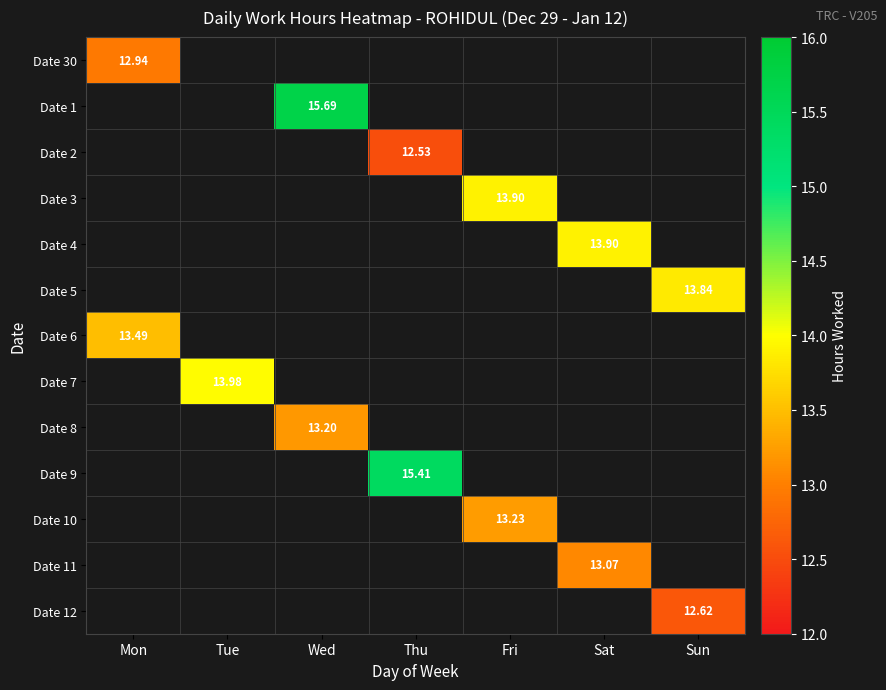

Which category has the highest value across all series?

Wed